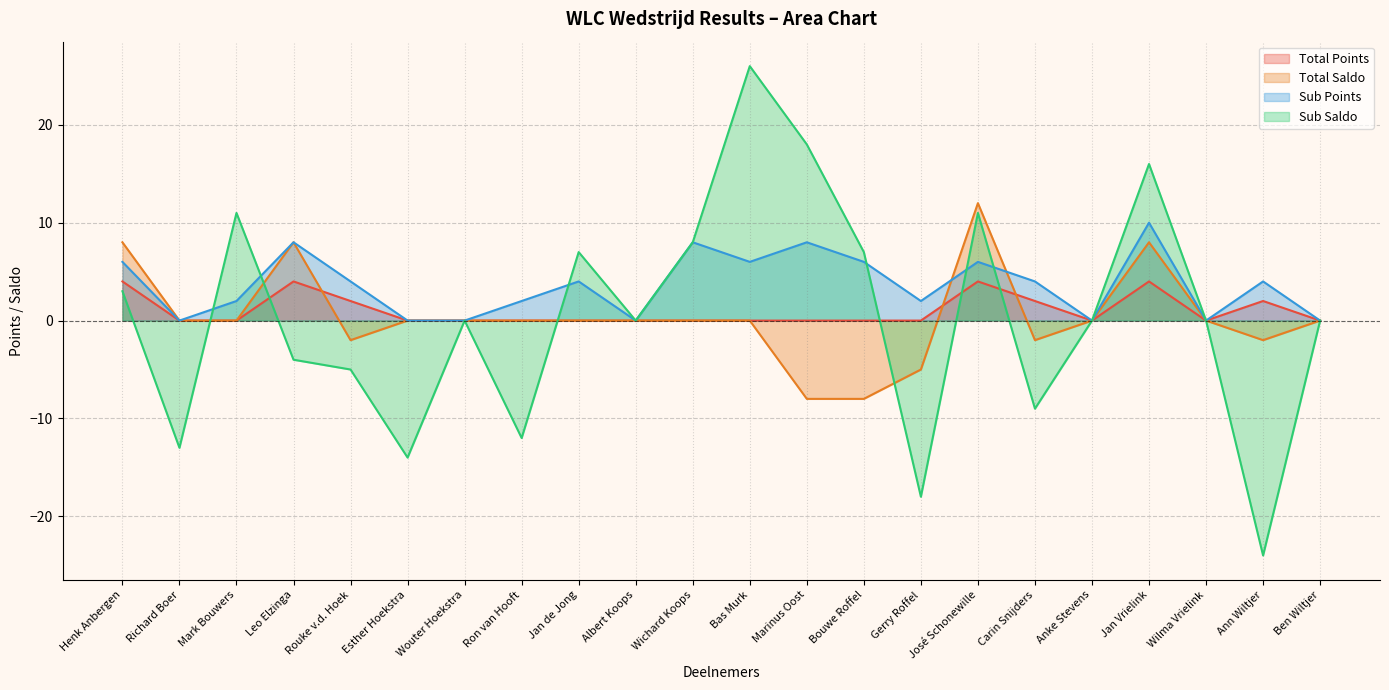

At which category does Total Saldo reach its first local peak?

Leo Elzinga